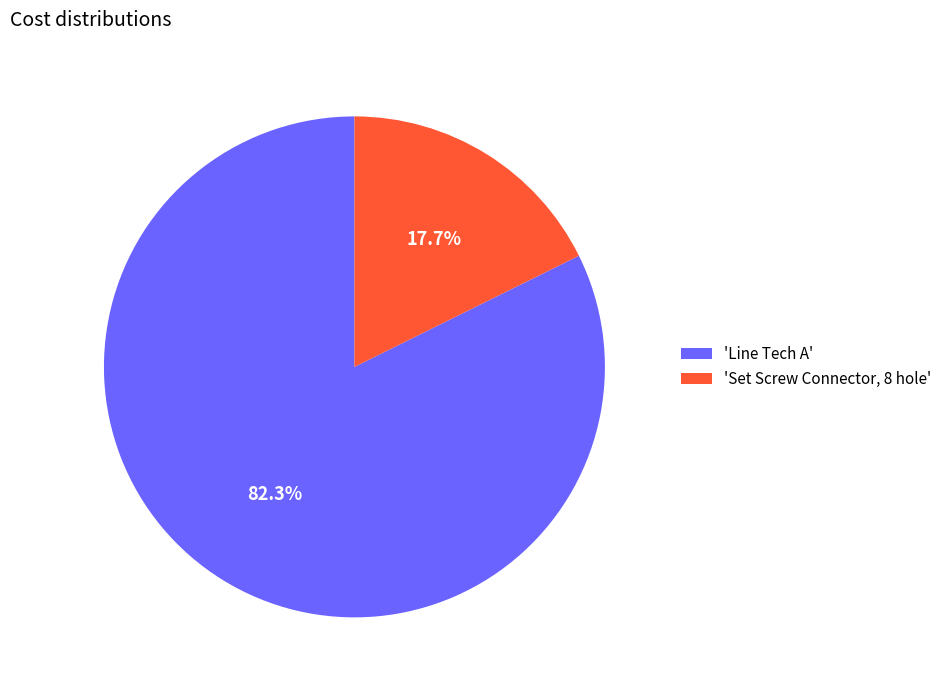

Which slice is the largest?

'Line Tech A'